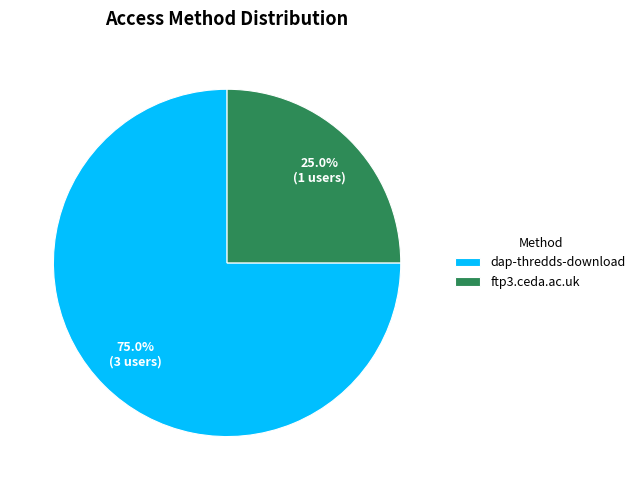

What is the ratio of the value at dap-thredds-download to the value at ftp3.ceda.ac.uk?

3.0